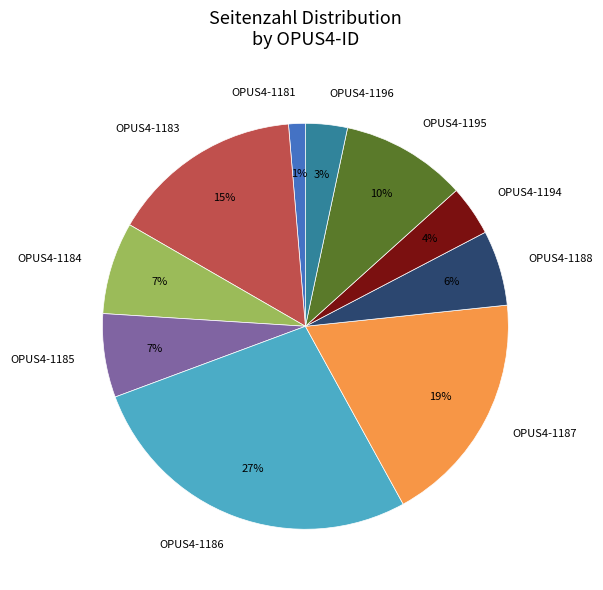

Combined, do OPUS4-1194 and OPUS4-1196 account for over 50%?

No